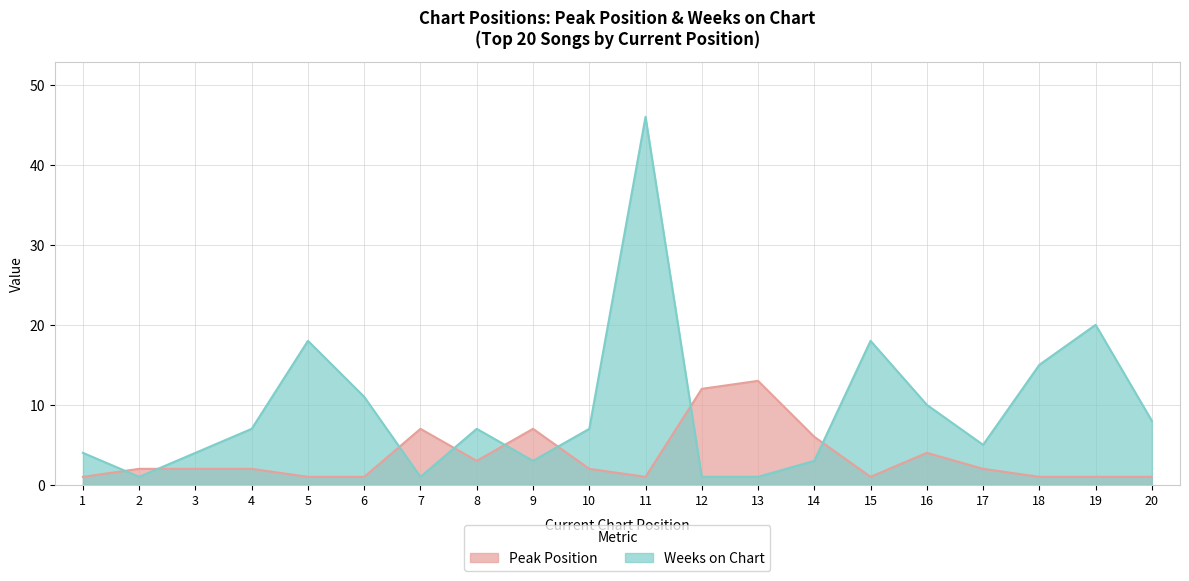

At which label is Peak Position closest to 7?

7